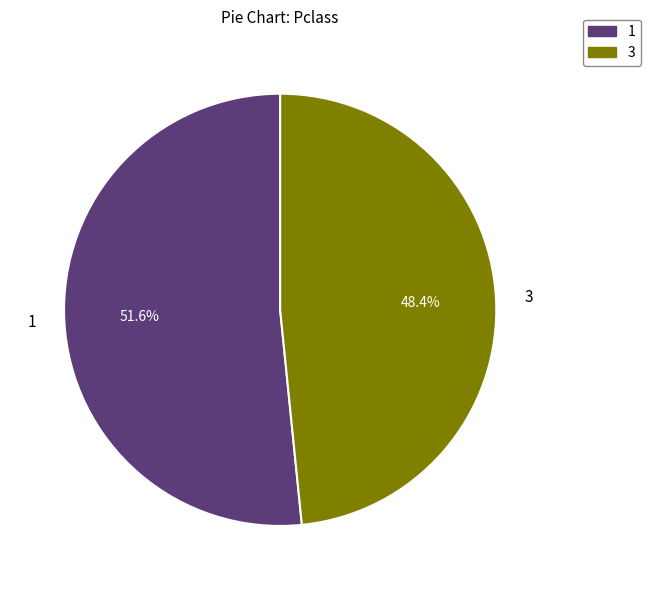

Does any single category account for the majority?

Yes